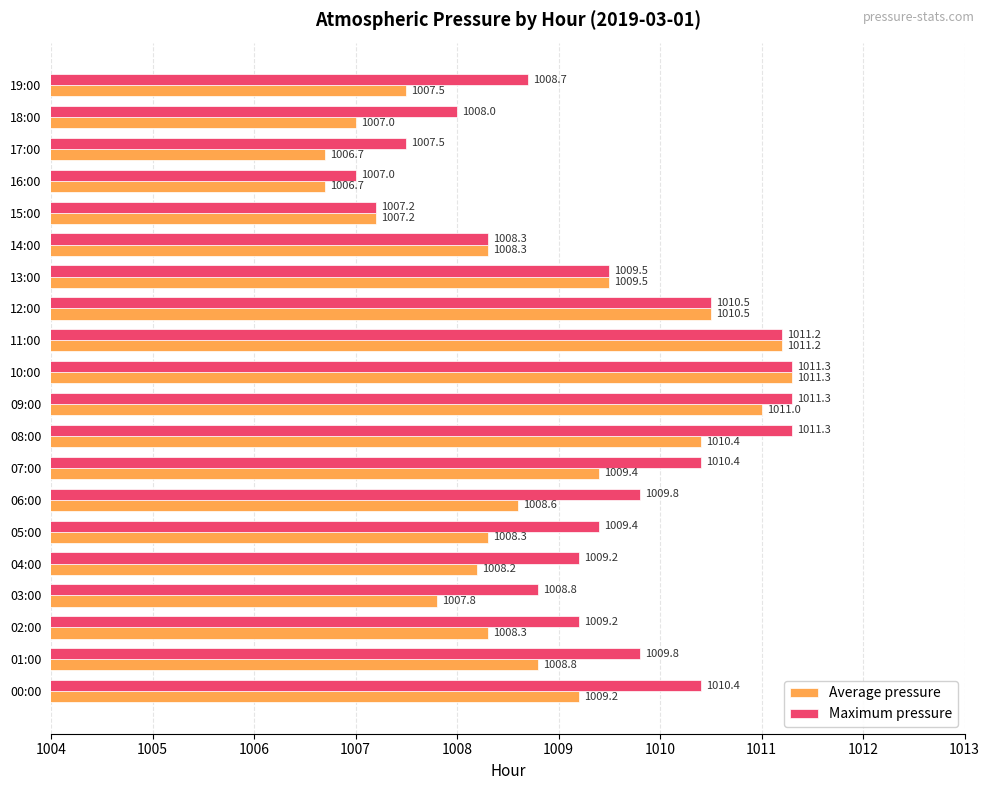

True or false: Maximum pressure has a value of 403.4 at 15:00.

False